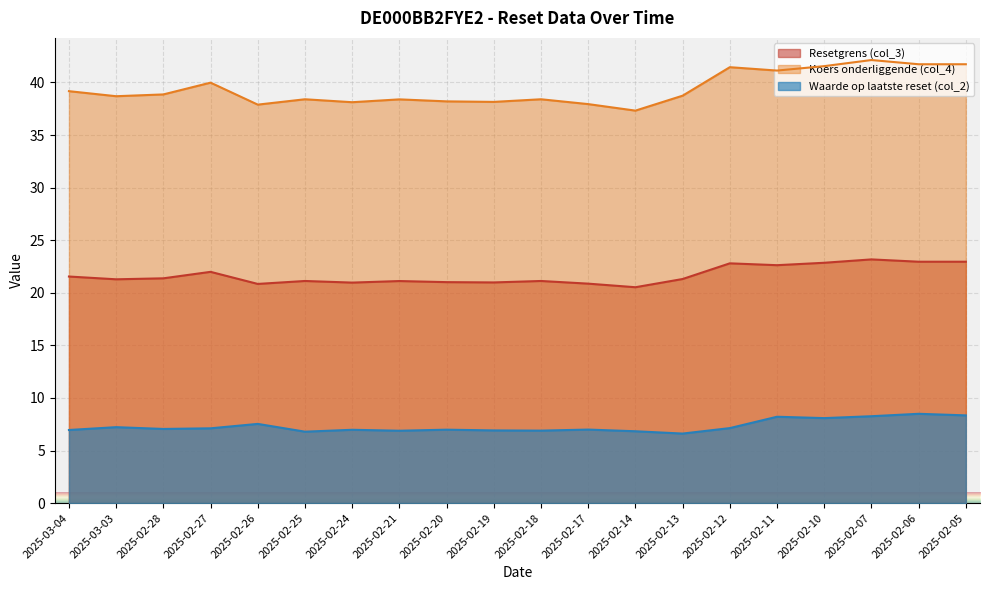

What is the sum of the Waarde op laatste reset (col_2) values at 2025-02-21 and 2025-02-27?

14.0